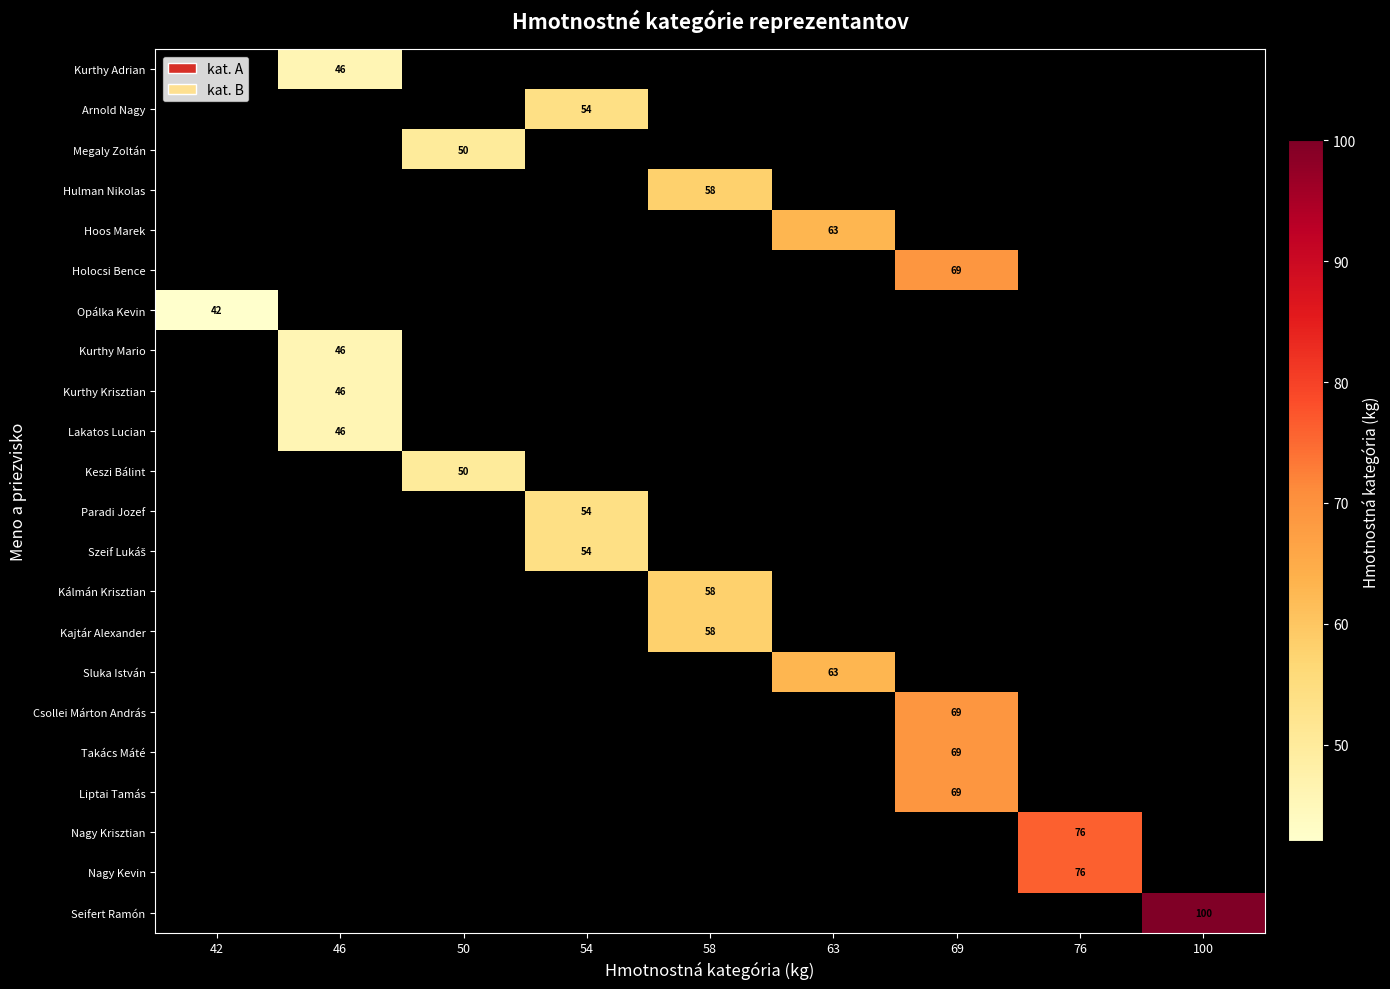

How many values in the Arnold Nagy series exceed 0?

1